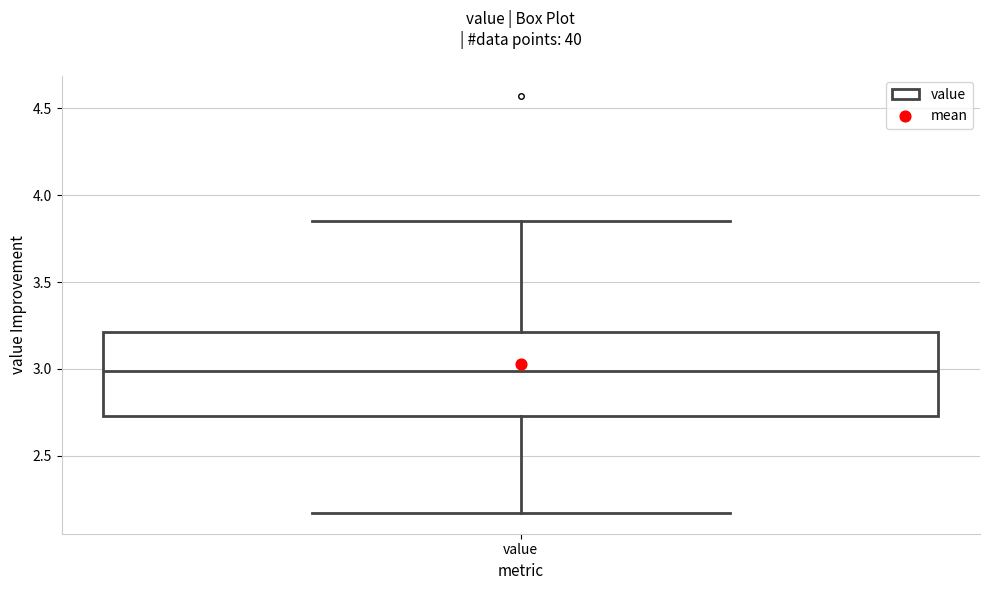

Transcribe this box plot: give where the median line is, the range the box spans, and where the two whiskers end, as read against the y-axis. The values are not printed on the chart, so give them approximately, as read against the axis.

median 3.00, box 2.75 to 3.20, whiskers 2.15 to 3.85